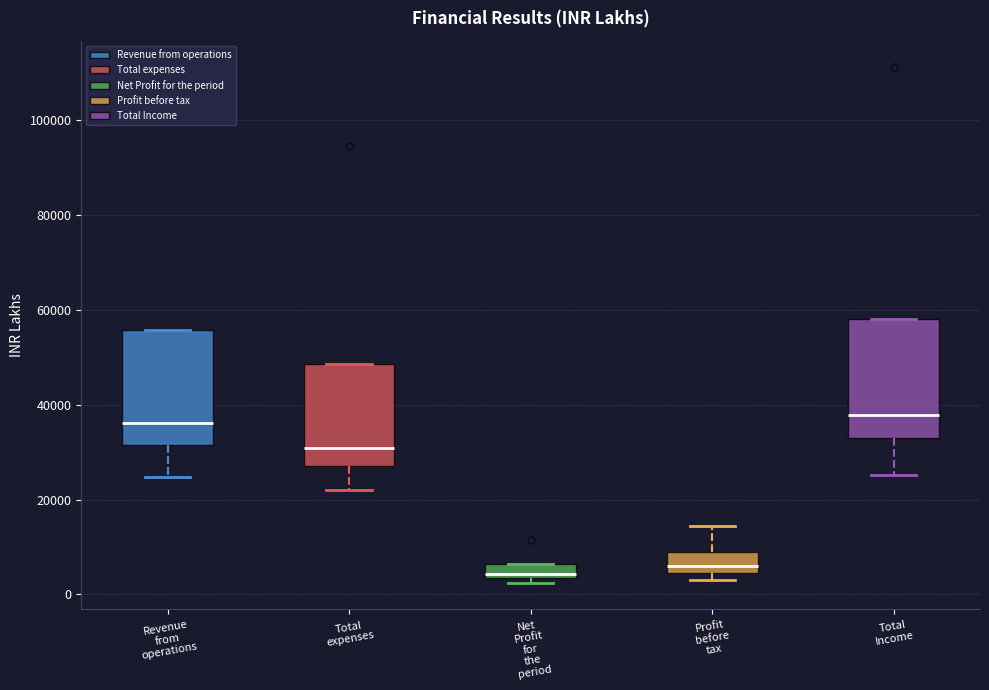

Where does the lower whisker of the box for Total expenses end on the y-axis? The values are not printed on the chart, so give them approximately, as read against the axis.

22000